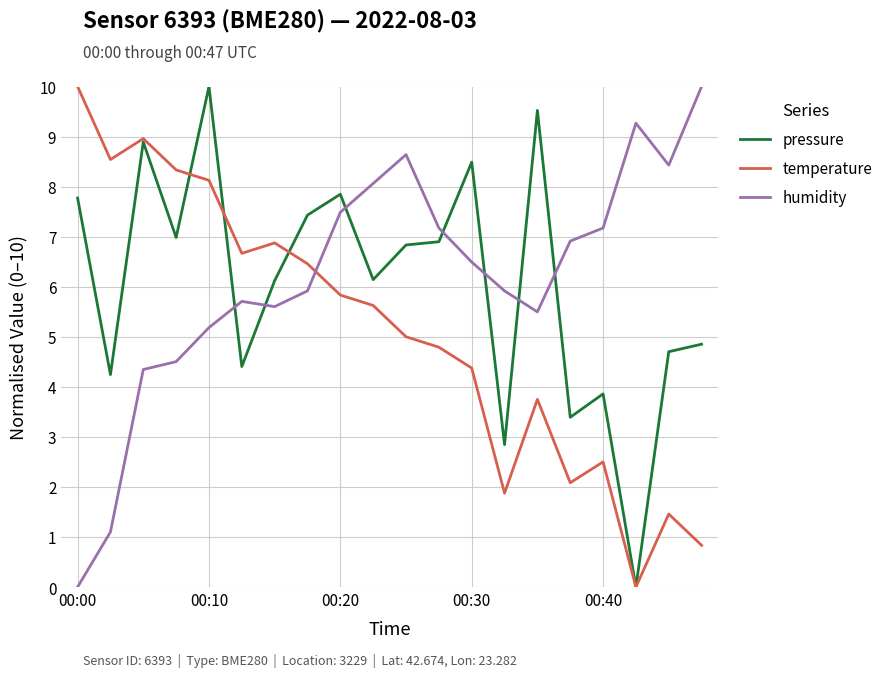

True or false: pressure and temperature intersect in this chart.

True